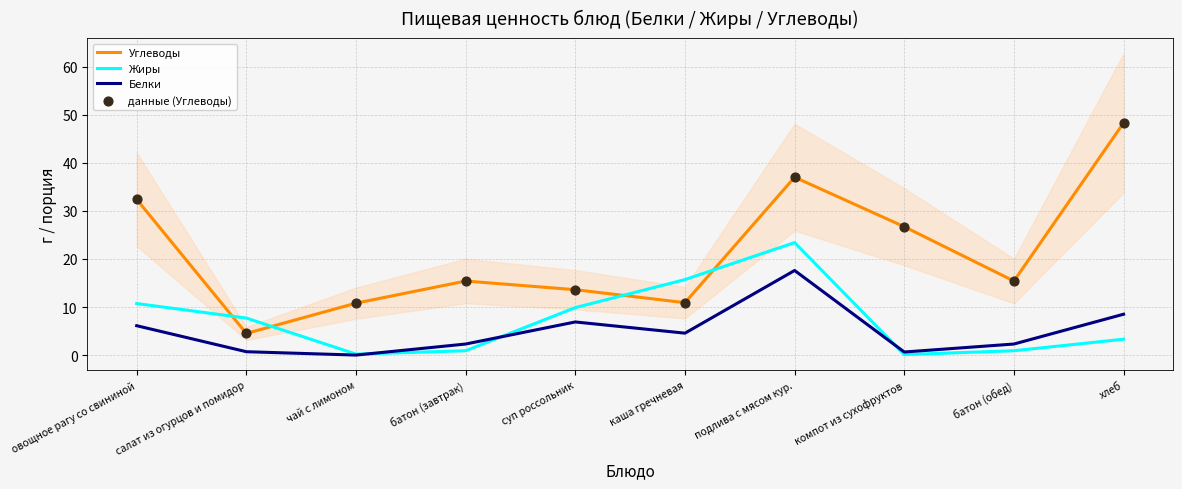

What is the total value across all series at салат из огурцов и помидор?

17.4